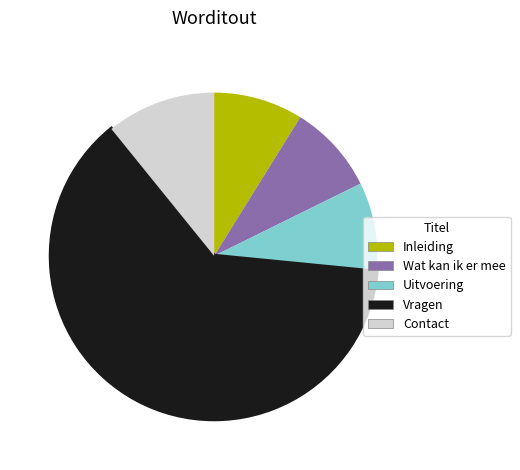

Which slice is the largest?

Vragen